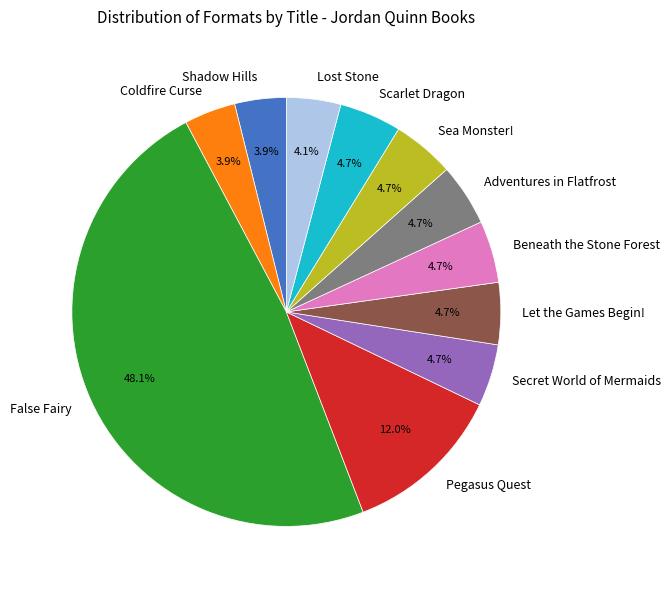

Approximately how many times larger is the value at Pegasus Quest compared to Coldfire Curse?

3.1